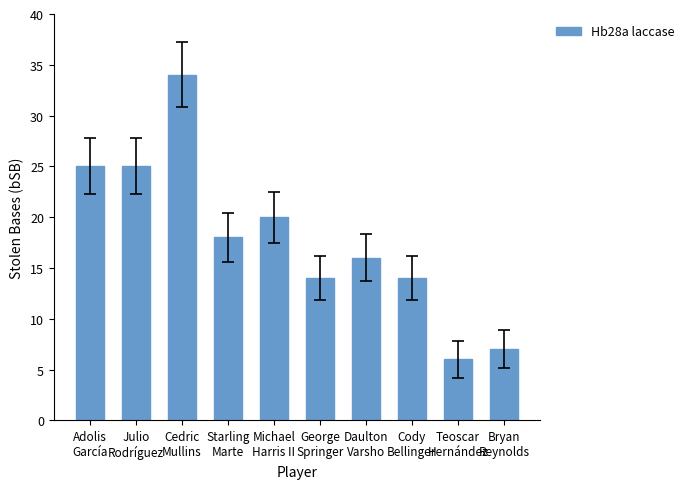

How many bars are there in total?

10